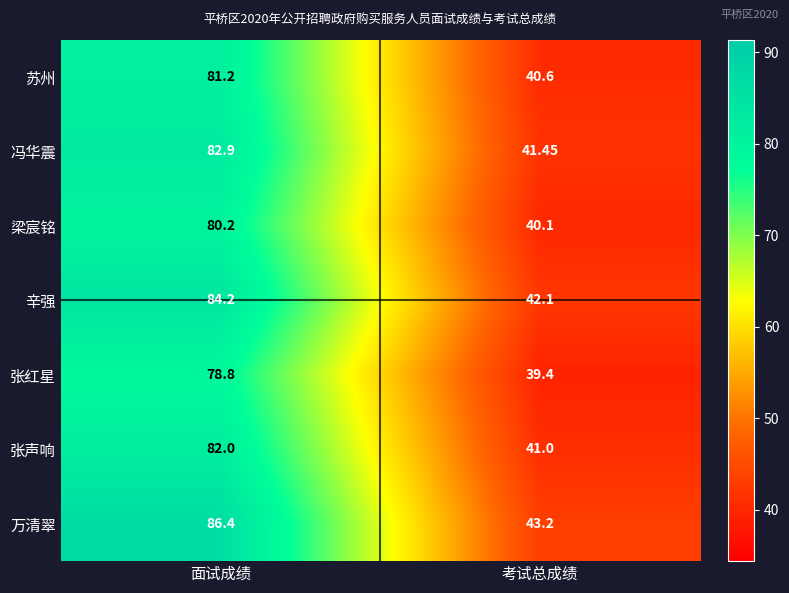

List the labels in order of 梁宸铭 value, largest first.

面试成绩, 考试总成绩